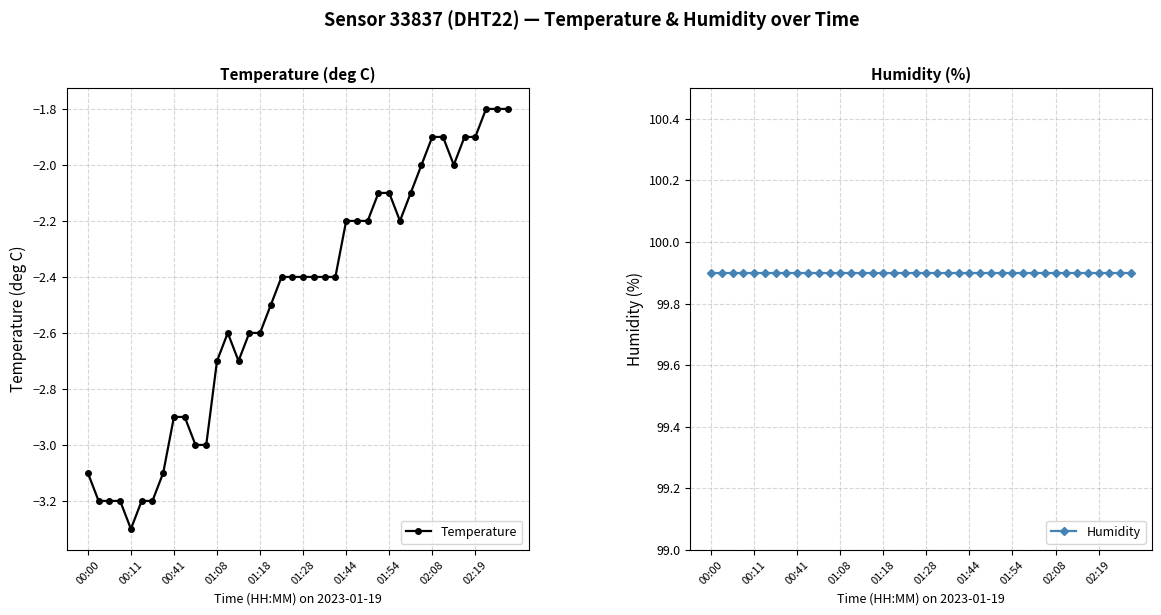

Which series changed the most between 01:44 and 01:54?

Temperature